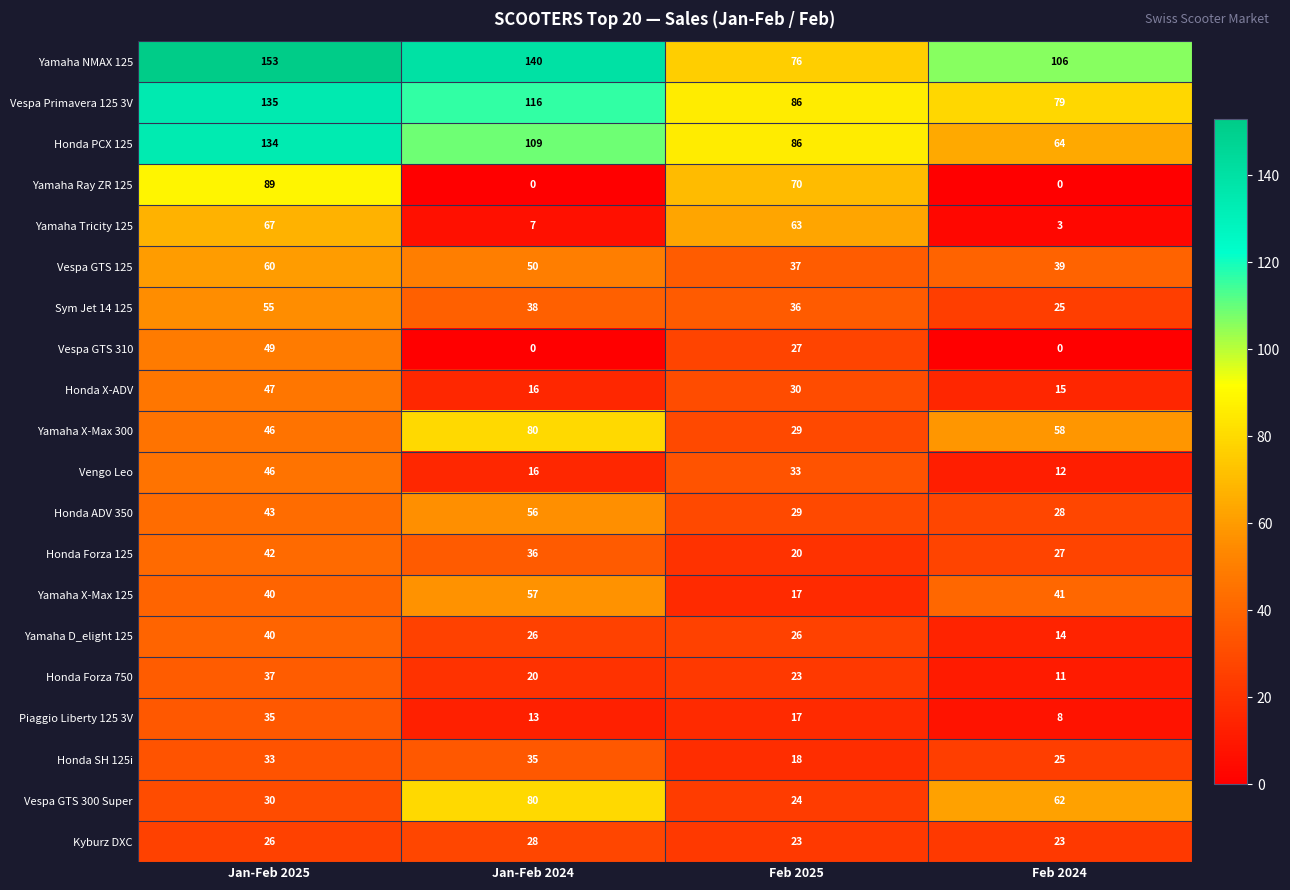

What is the difference between the Vespa Primavera 125 3V values at Feb 2024 and Feb 2025?

7